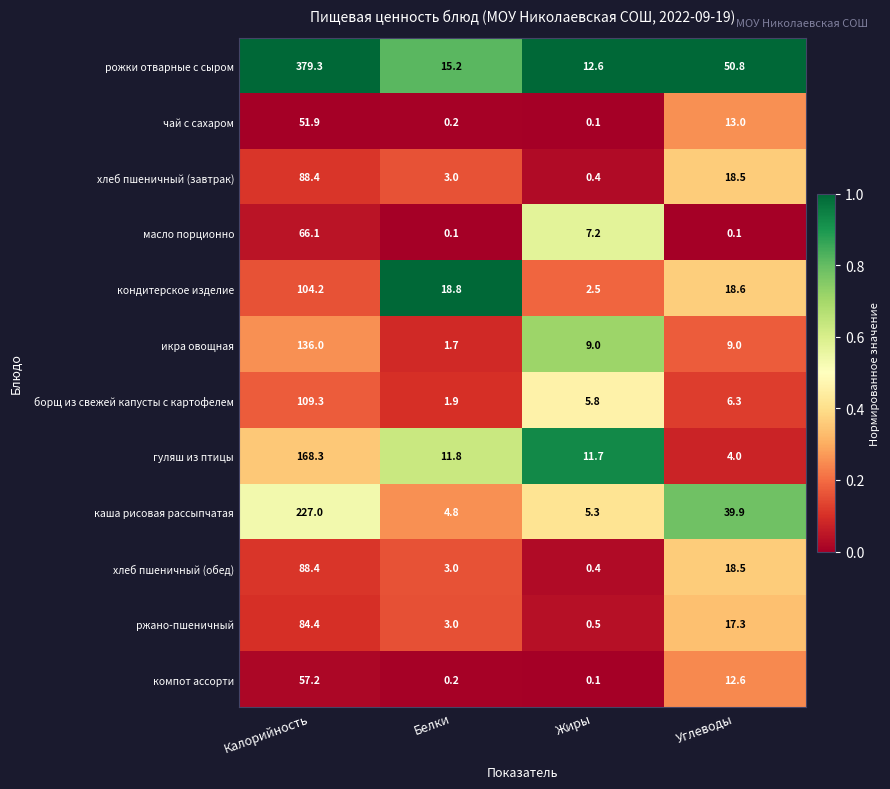

At how many categories does at least one series exceed 0?

4